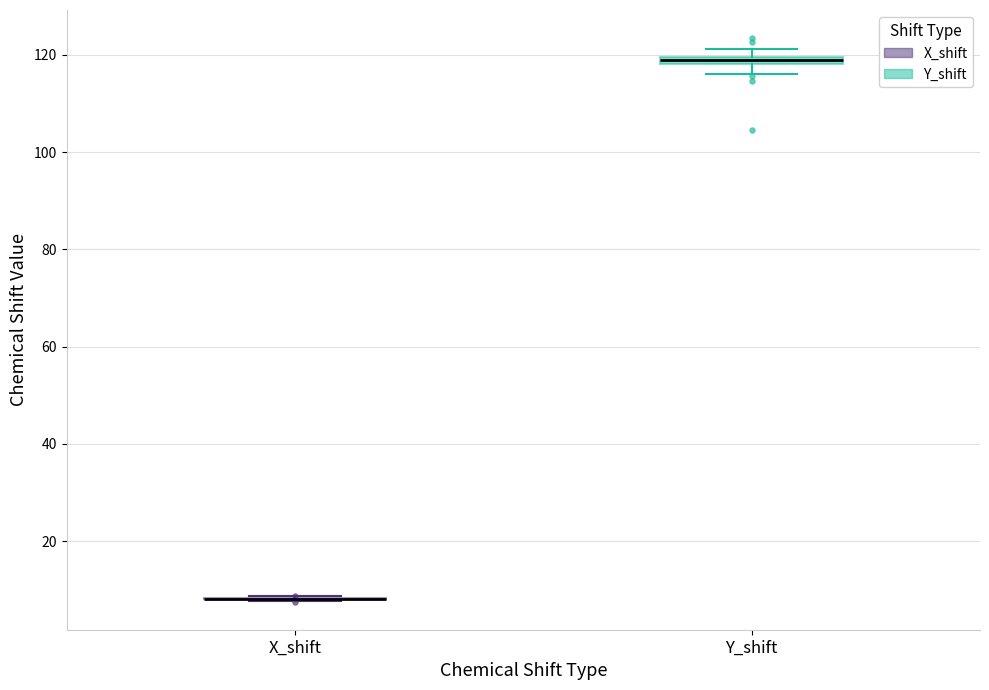

Where is the upper edge of the box for Y_shift on the y-axis? The values are not printed on the chart, so give them approximately, as read against the axis.

120